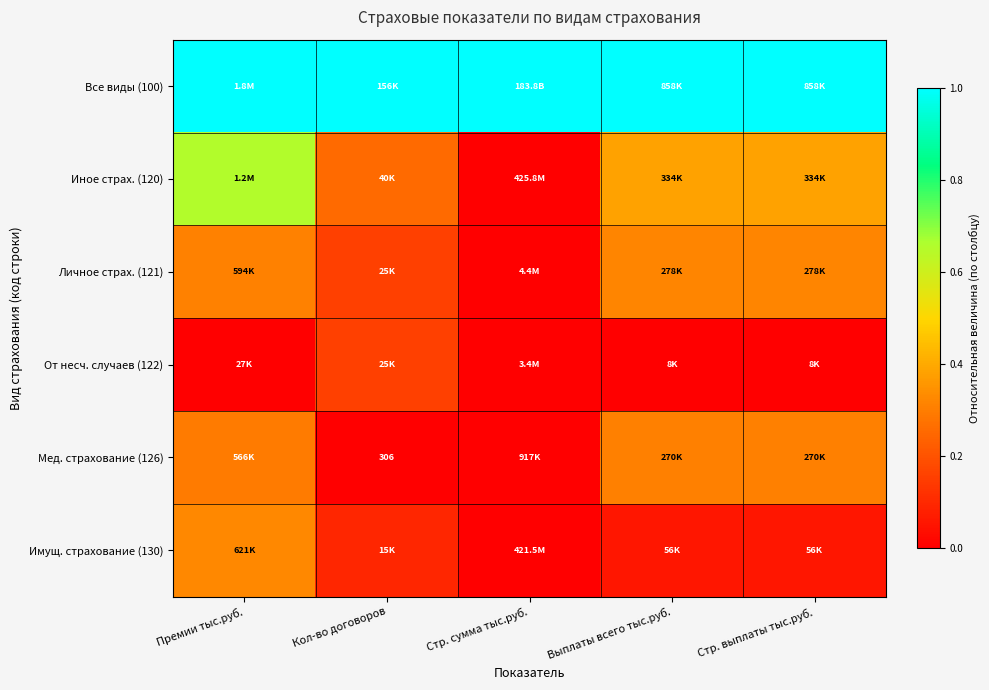

At which label is Иное страх. (120) closest to 0?

Стр. сумма тыс.руб.